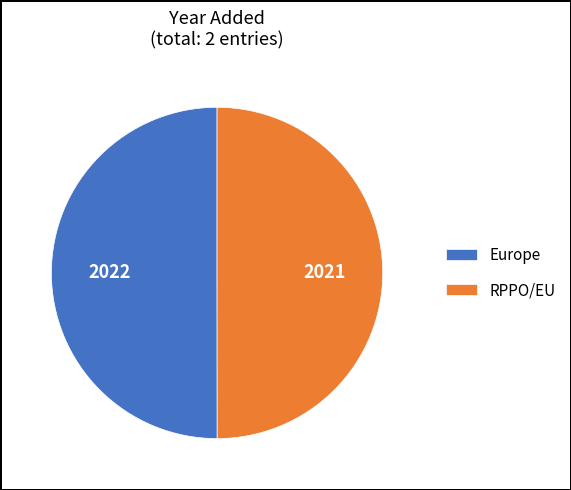

Is the sum of Europe and RPPO/EU greater than half?

Yes